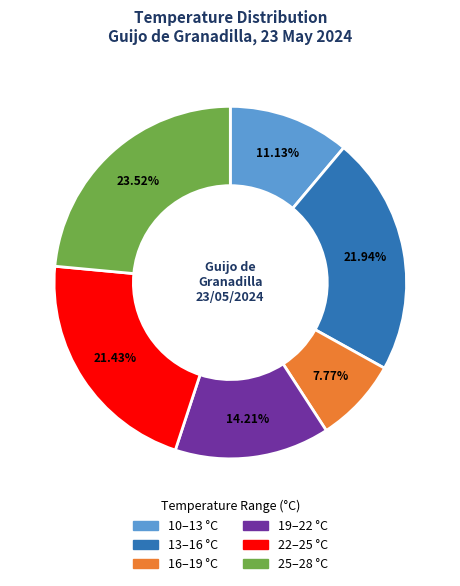

Is 16–19 °C the majority of the pie?

No